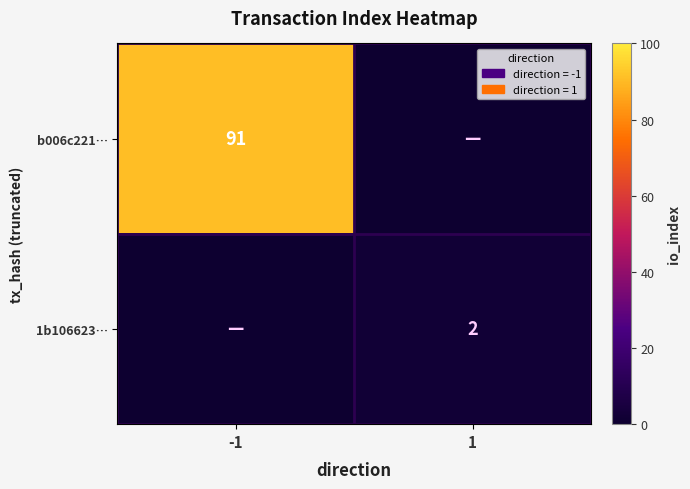

The b006c221… series shows 91 at -1. True or false?

True